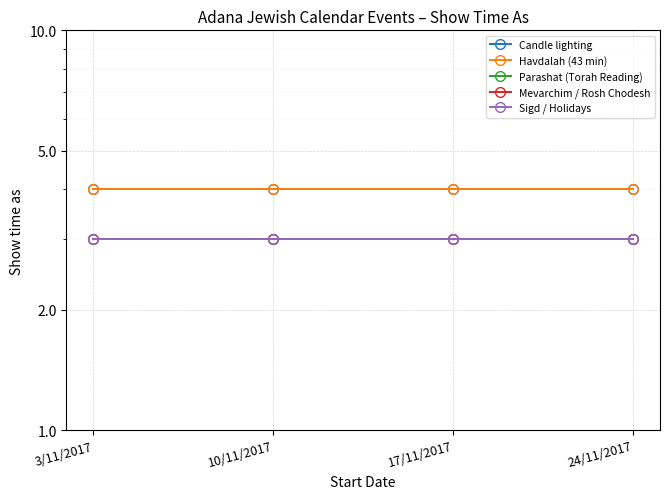

How many lines are shown in the chart?

5